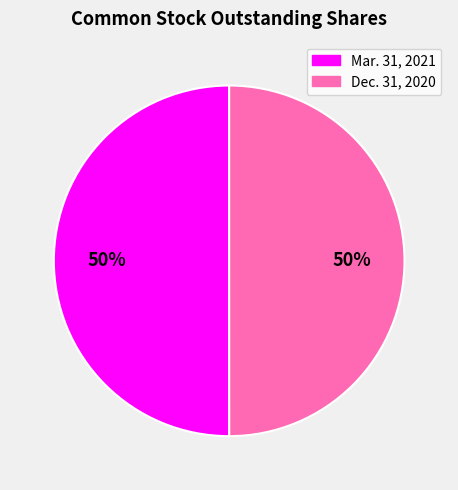

To the nearest percent, what portion does Mar. 31, 2021 represent?

50%